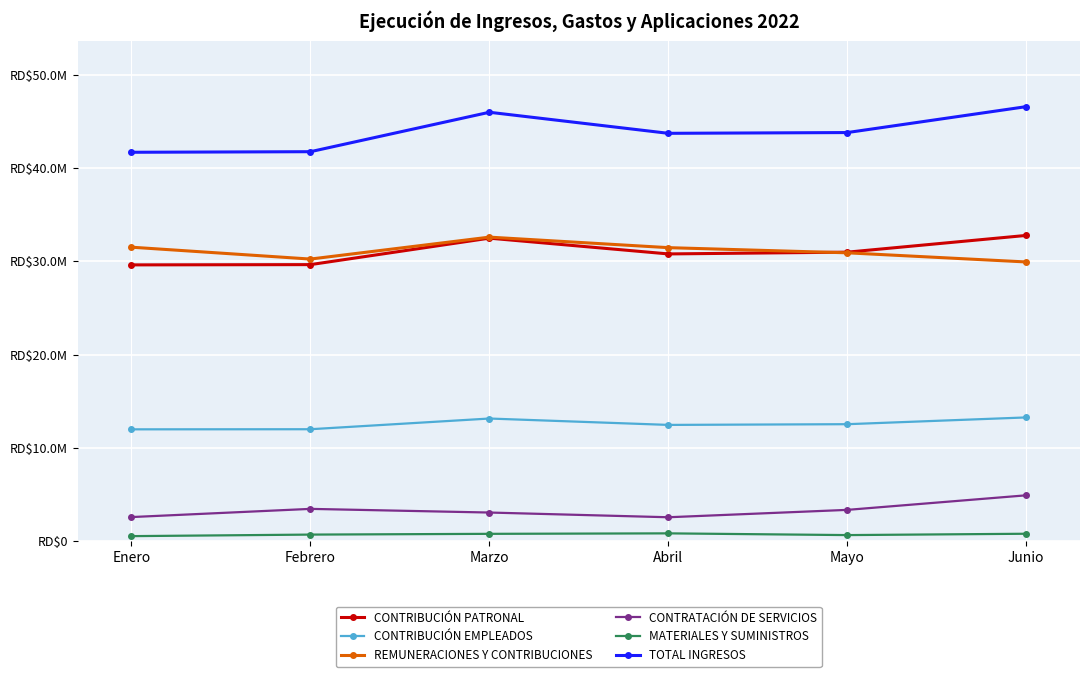

Does the chart have visible grid lines?

Yes